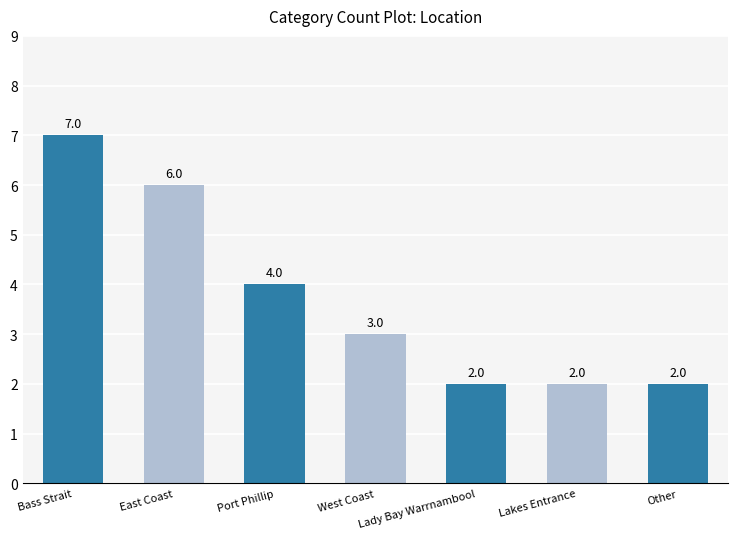

What is the value of the 7th bar from the left?

2